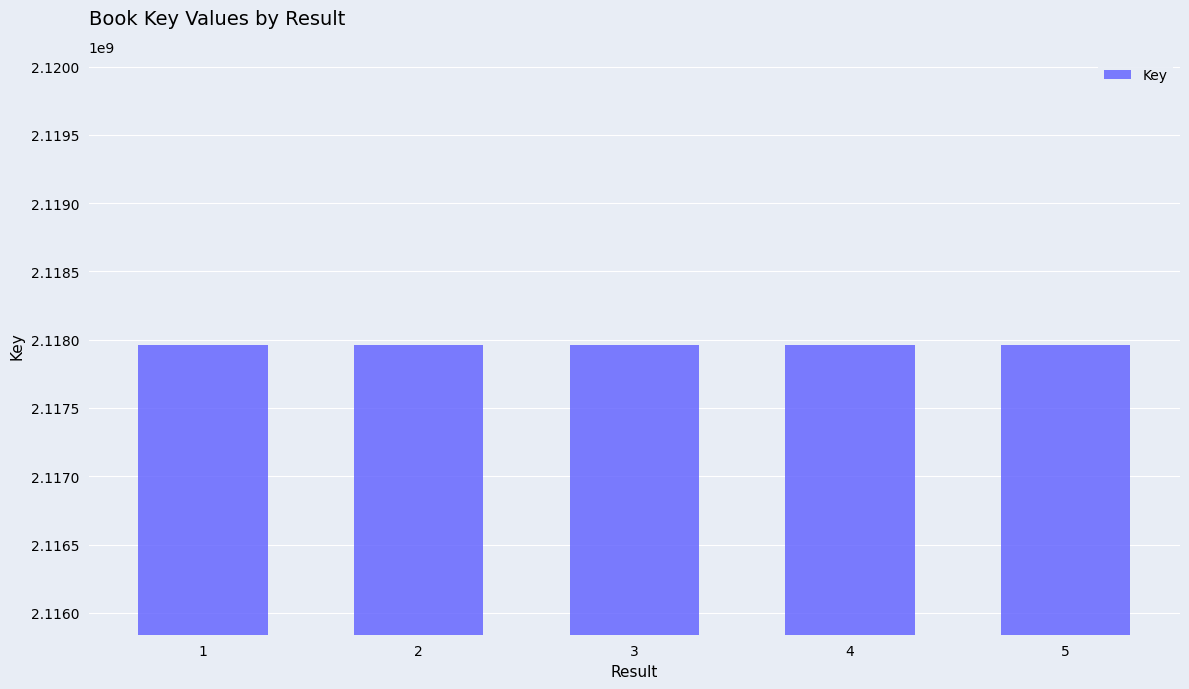

What is the value of the 5th bar from the left?

2117960762